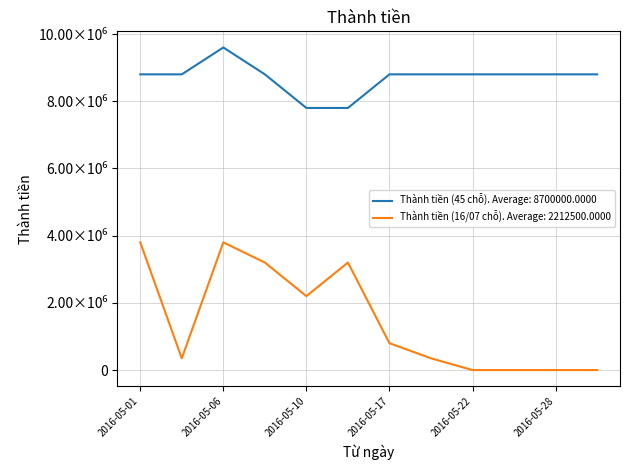

Reading left to right, transcribe all the data shown in this chart.

Thành tiền (45 chỗ): 2016-05-01=8800000	2016-05-04=8800000	2016-05-06=9600000	2016-05-08=8800000	2016-05-10=7800000	2016-05-15=7800000	2016-05-17=8800000	2016-05-20=8800000	2016-05-22=8800000	2016-05-23=8800000	2016-05-28=8800000	2016-05-31=8800000
Thành tiền (16/07 chỗ): 2016-05-01=3800000	2016-05-04=350000	2016-05-06=3800000	2016-05-08=3200000	2016-05-10=2200000	2016-05-15=3200000	2016-05-17=800000	2016-05-20=350000	2016-05-22=0	2016-05-23=0	2016-05-28=0	2016-05-31=0